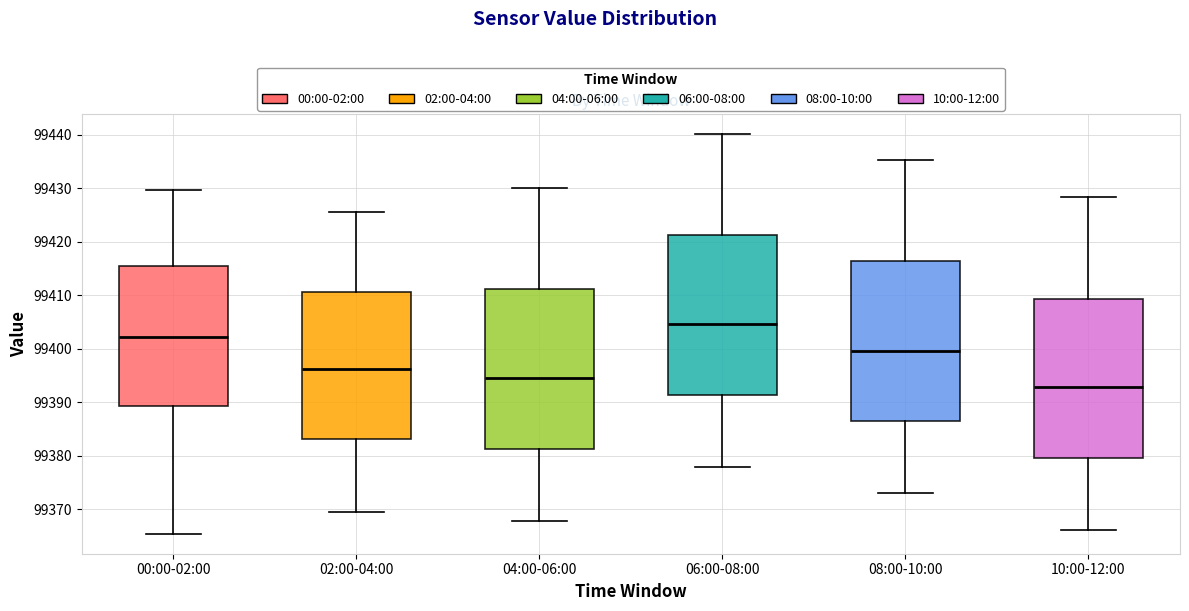

Reading left to right, transcribe this box plot: for each box, give where its median line is, the range the box spans, and where its two whiskers end, as read against the y-axis. The values are not printed on the chart, so give them approximately, as read against the axis.

00:00-02:00: median 99402, box 99389 to 99416, whiskers 99365 to 99430
02:00-04:00: median 99396, box 99383 to 99411, whiskers 99370 to 99426
04:00-06:00: median 99394, box 99381 to 99411, whiskers 99368 to 99430
06:00-08:00: median 99405, box 99391 to 99421, whiskers 99378 to 99440
08:00-10:00: median 99400, box 99386 to 99416, whiskers 99373 to 99435
10:00-12:00: median 99393, box 99380 to 99409, whiskers 99366 to 99428